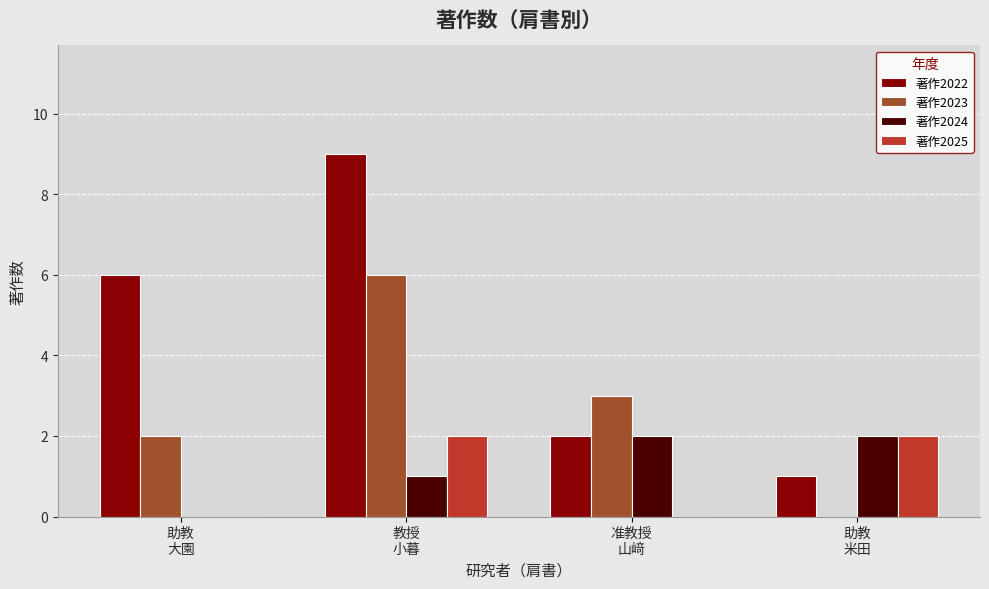

Reading right to left, what are all the values shown in this chart?

著作2022: 助教
米田=1	准教授
山﨑=2	教授
小暮=9	助教
大園=6
著作2023: 助教
米田=0	准教授
山﨑=3	教授
小暮=6	助教
大園=2
著作2024: 助教
米田=2	准教授
山﨑=2	教授
小暮=1	助教
大園=0
著作2025: 助教
米田=2	准教授
山﨑=0	教授
小暮=2	助教
大園=0